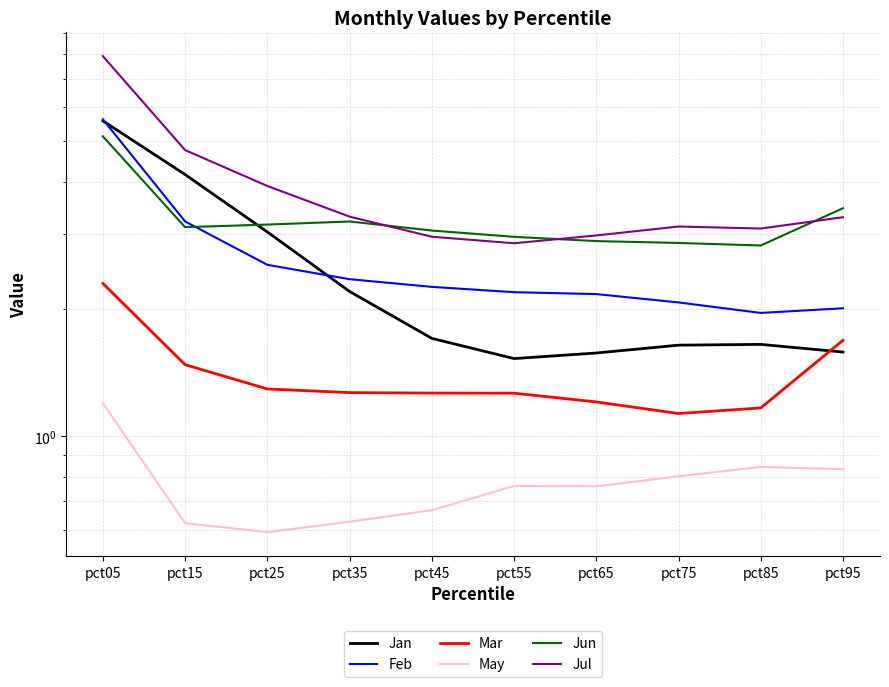

Which label corresponds to the smallest value in the chart?

pct25